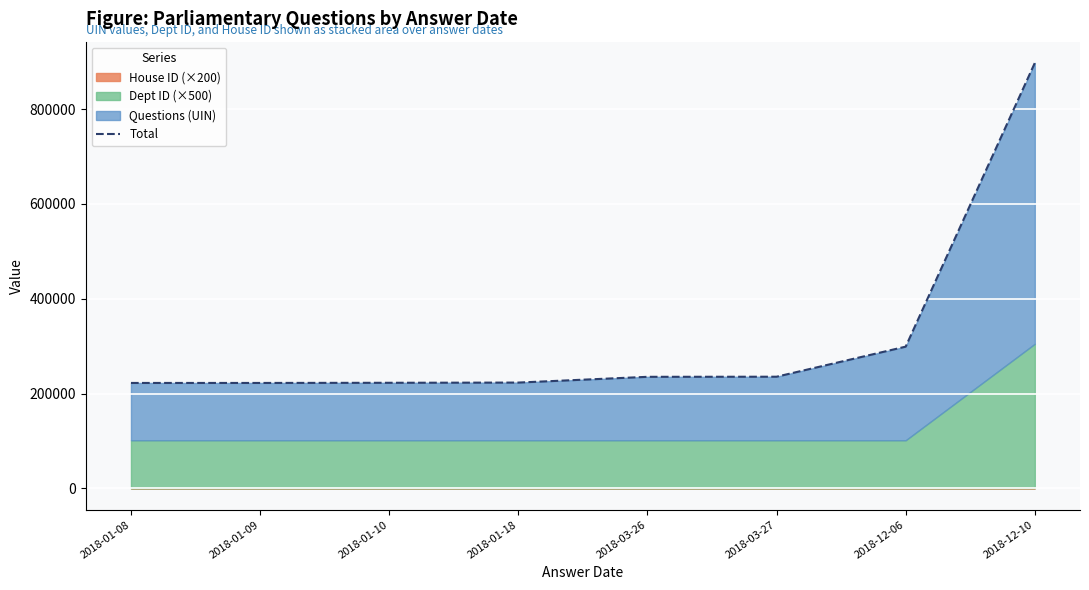

Count the number of categories in the chart.

8